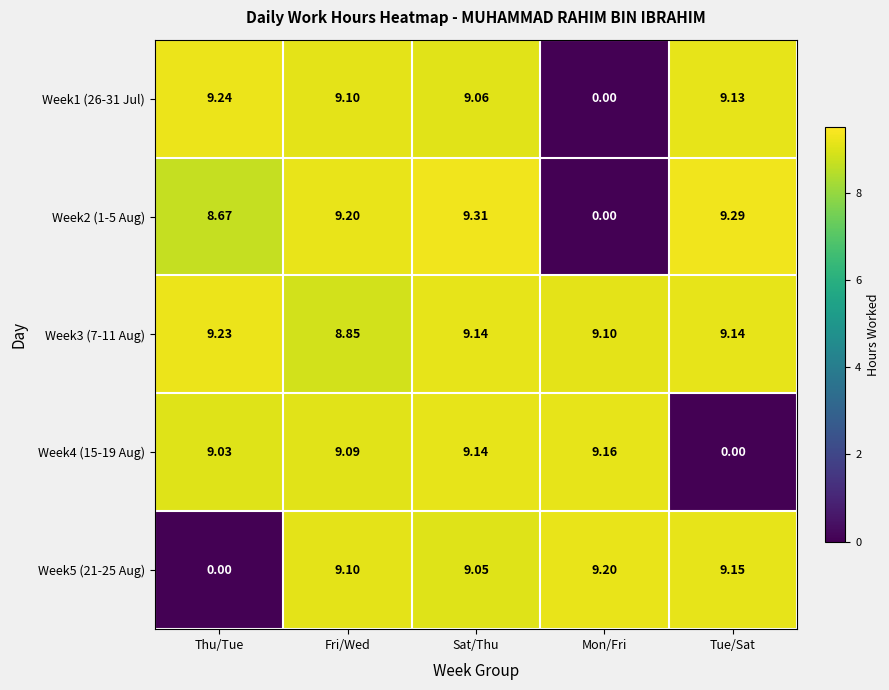

At which label is Week3 (7-11 Aug) closest to 9?

Mon/Fri